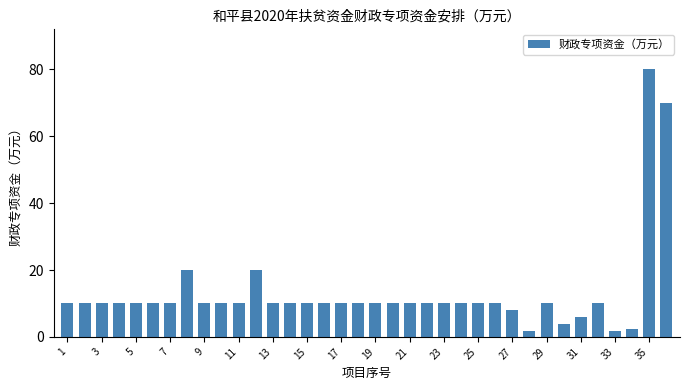

Are the bars horizontal?

No